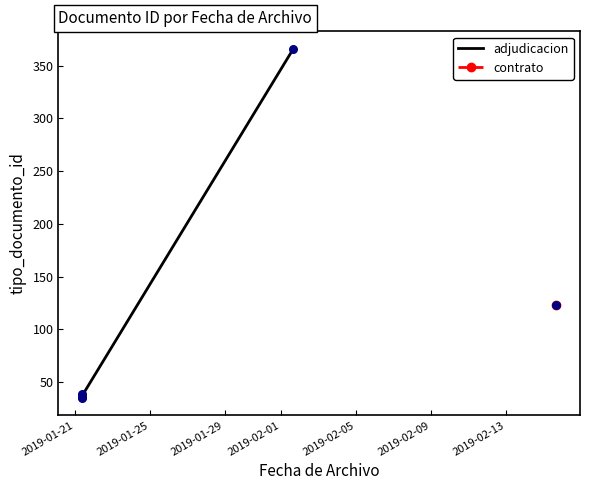

Between 2019-01-21 and 2019-02-05, which is larger?

2019-02-05